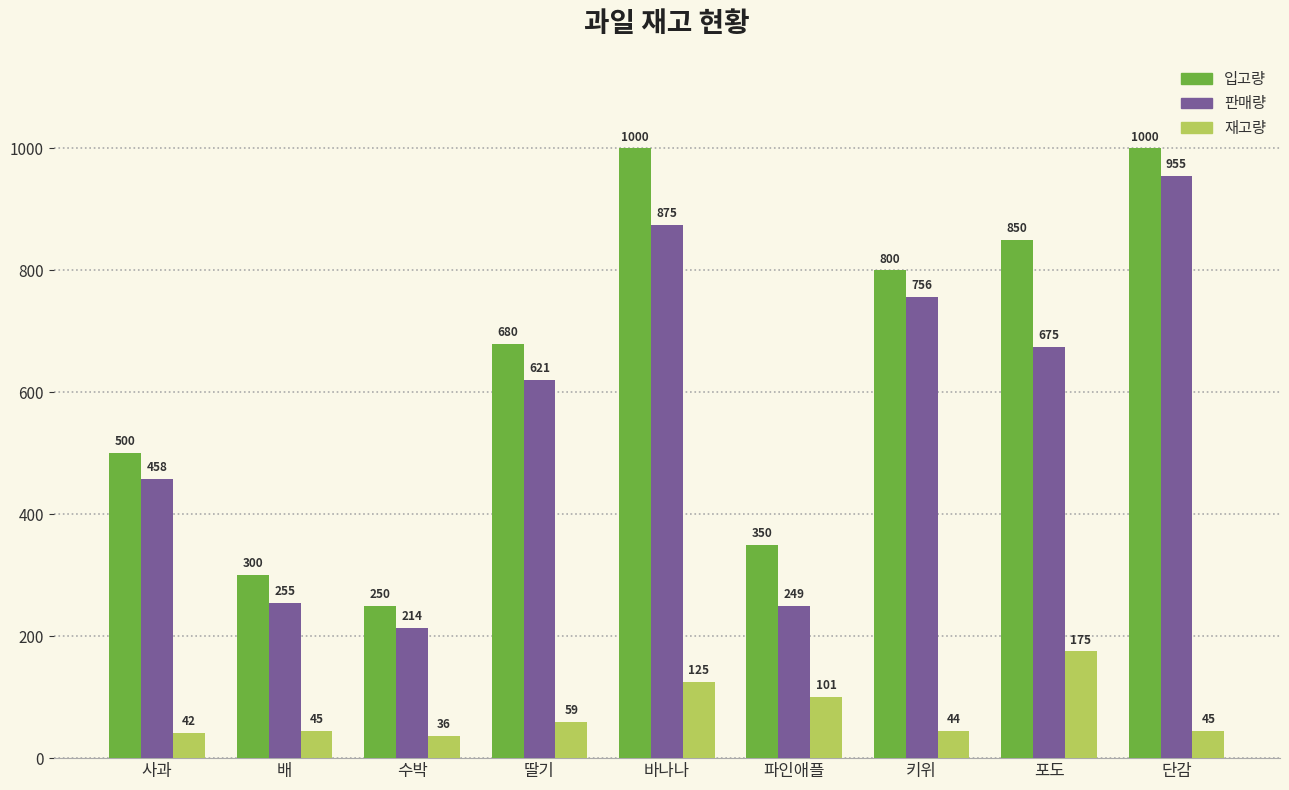

At 바나나, list the series in order from smallest to largest.

재고량, 판매량, 입고량